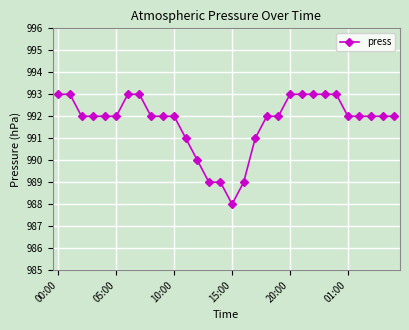

What is the maximum value shown in the chart?

993